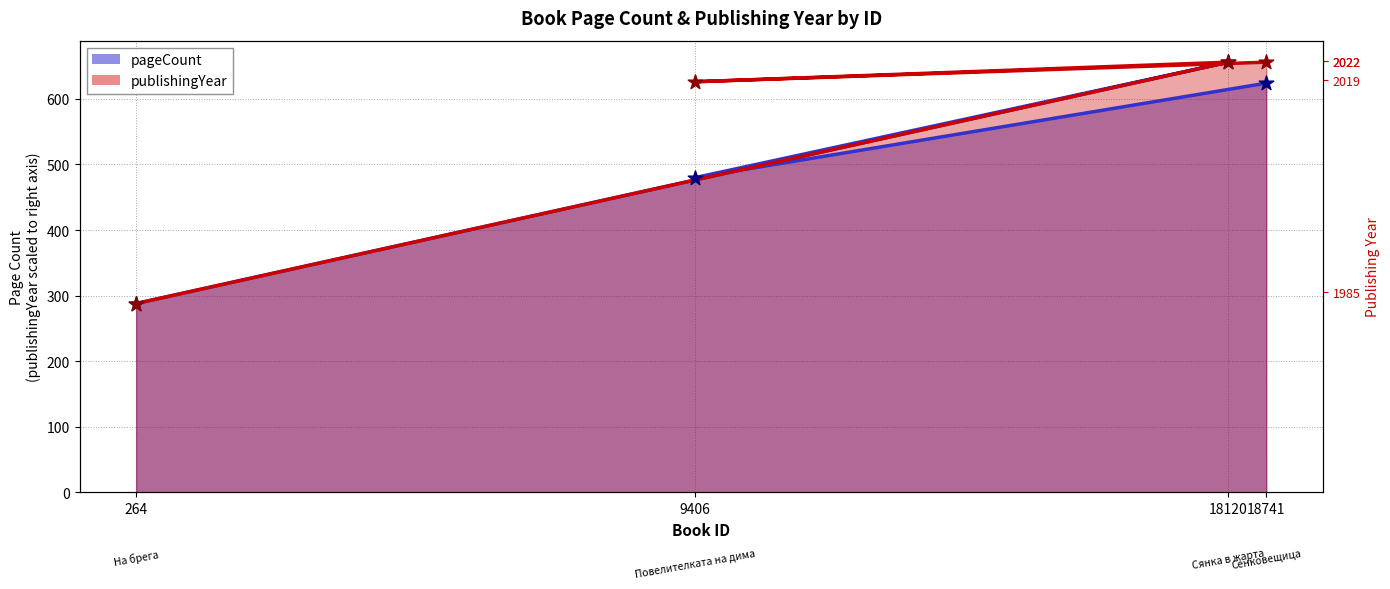

What are all the series names shown in the legend?

pageCount, publishingYear